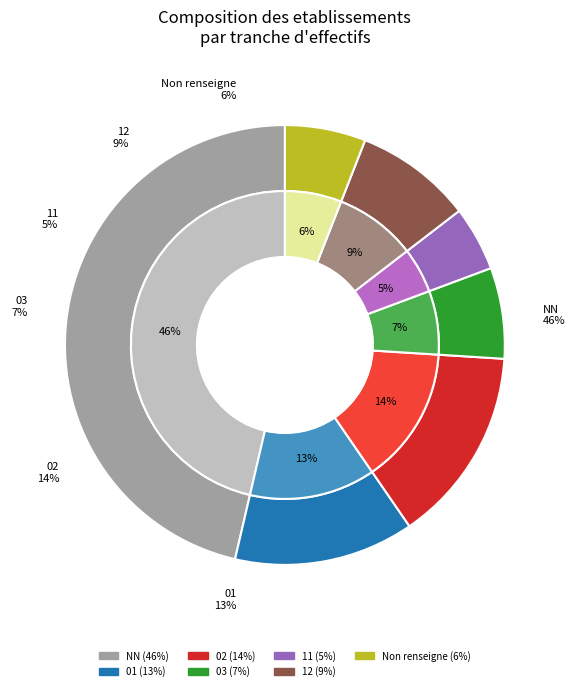

Count the number of slices in the pie.

7